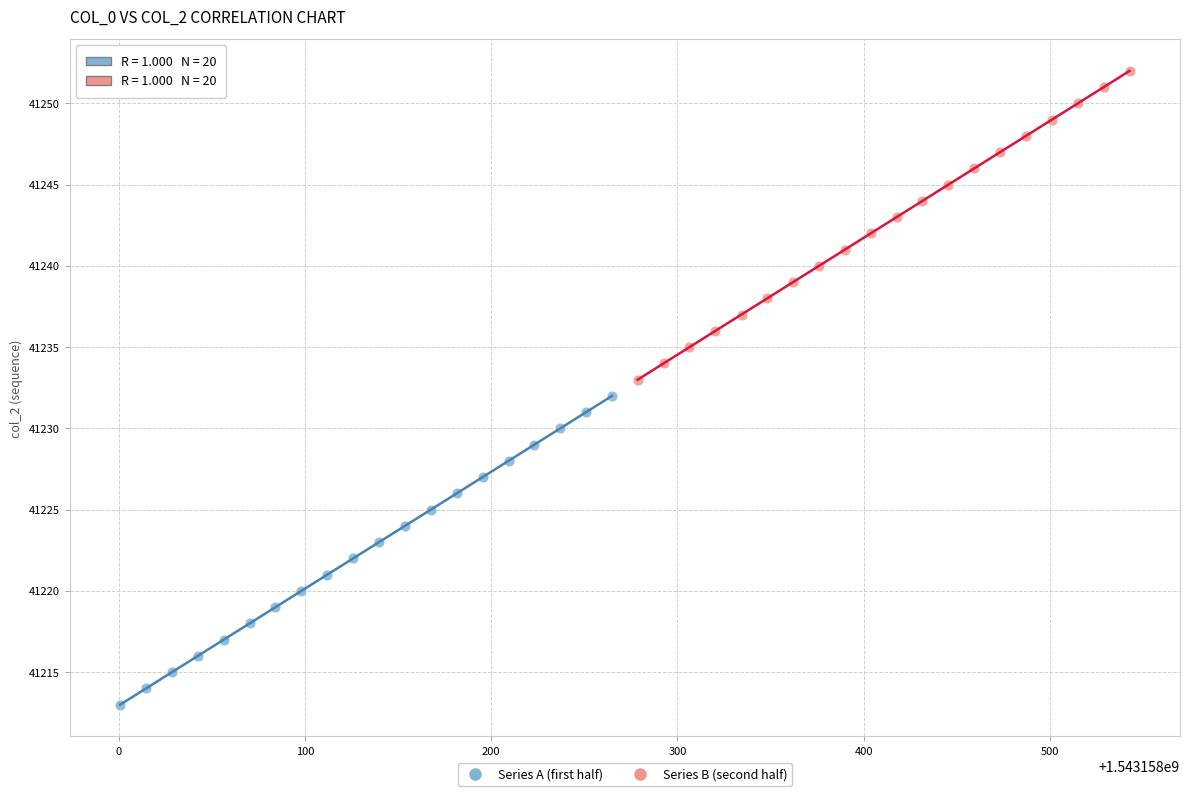

Which series contains the highest Y value?

Series B (second half)